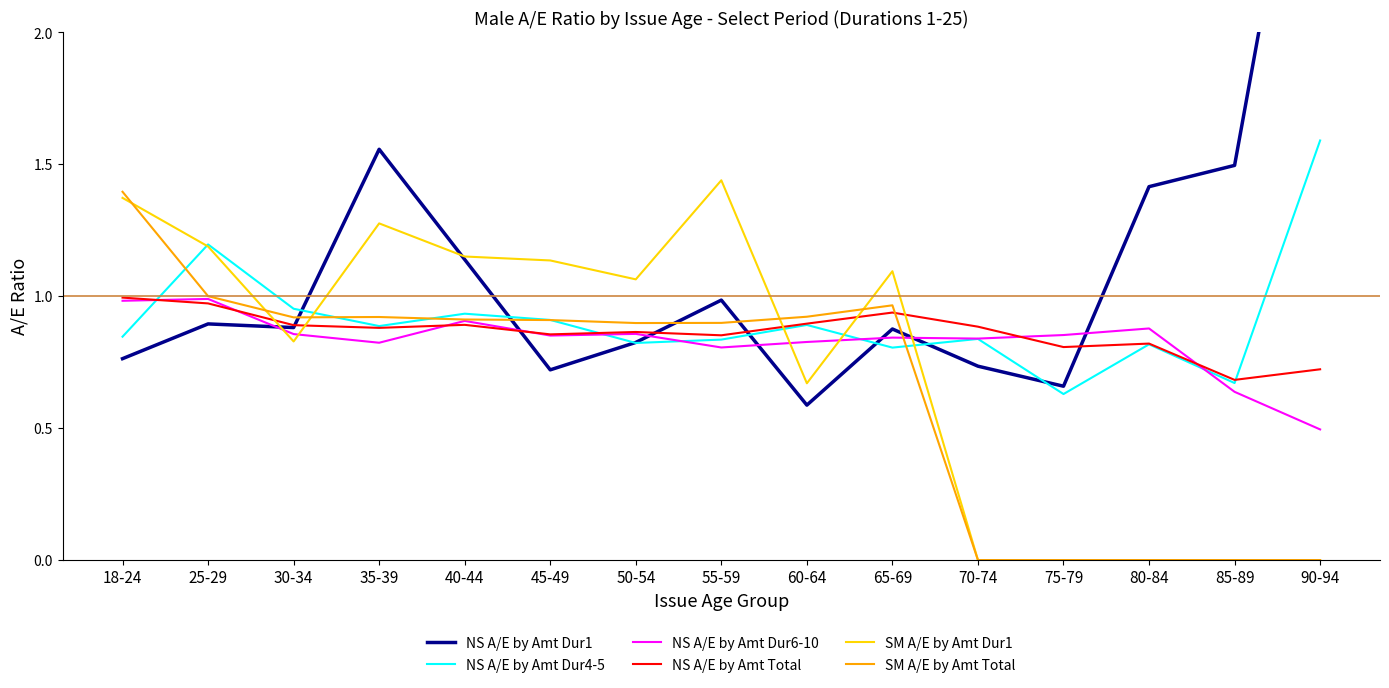

What position from the left is 30-34?

3